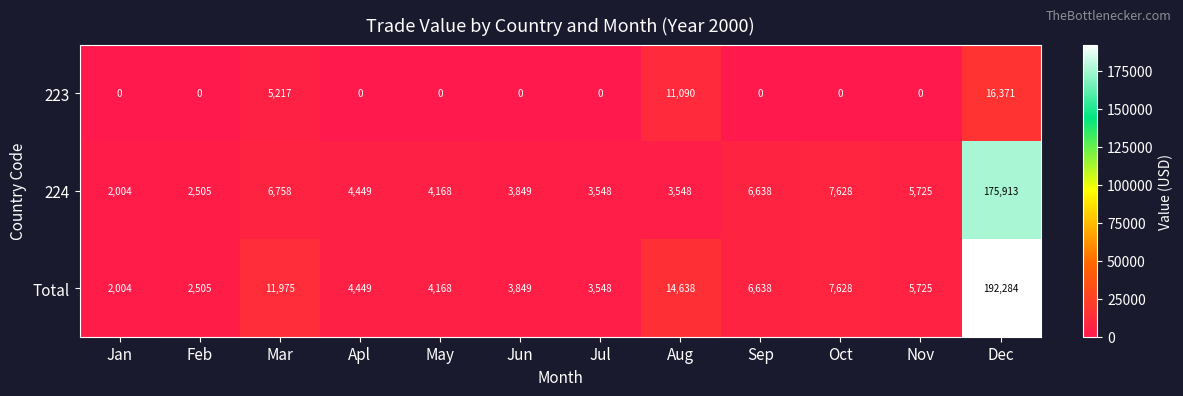

What is the greatest value displayed?

192284